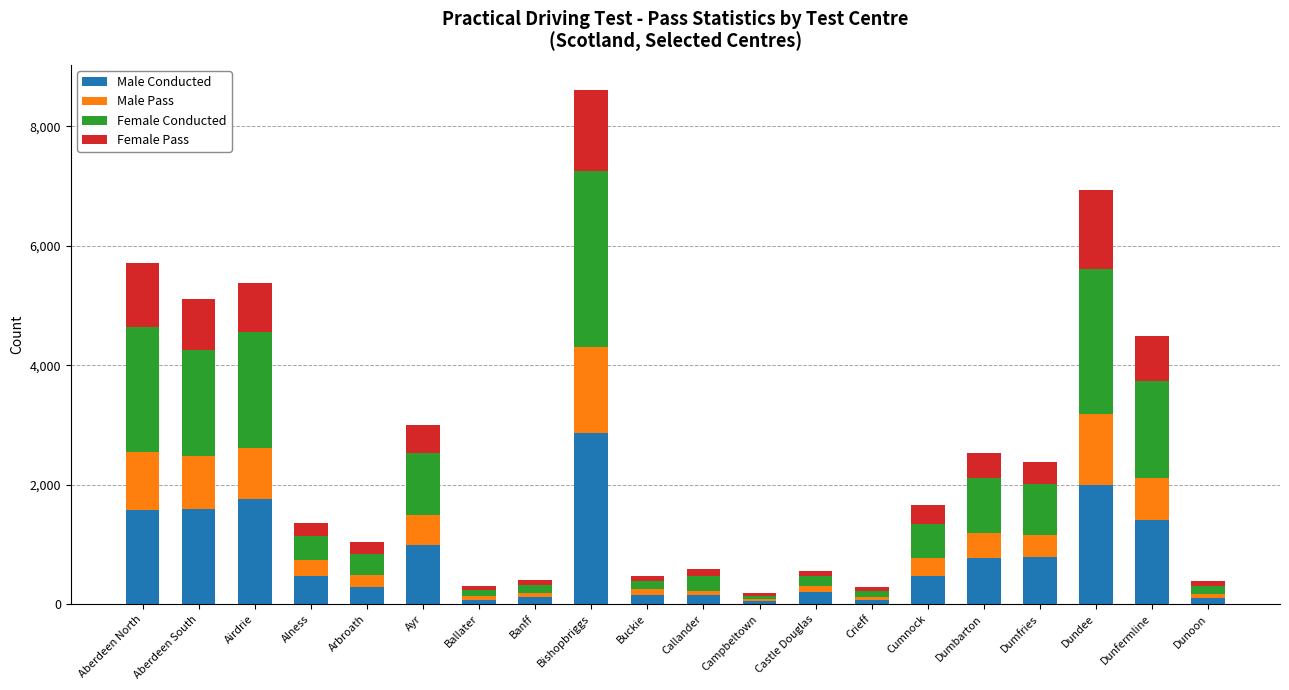

At which category is the sum across all series the highest?

Bishopbriggs